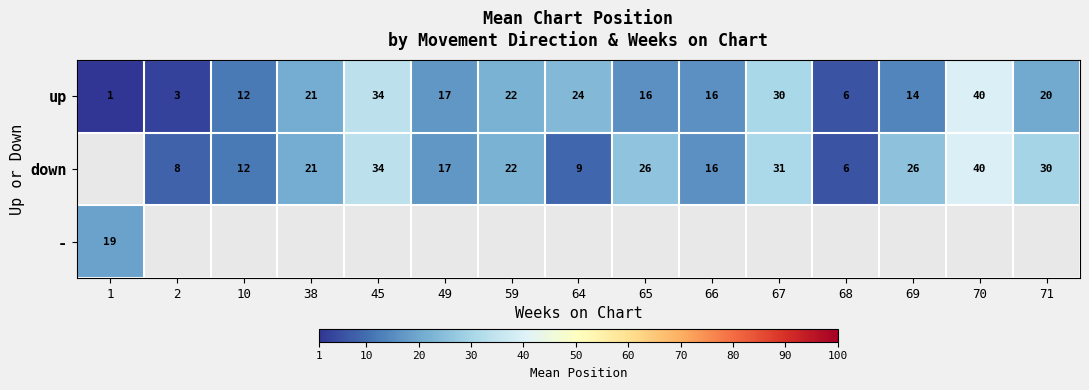

What is the difference between the maximum and second lowest values in the up series?

37